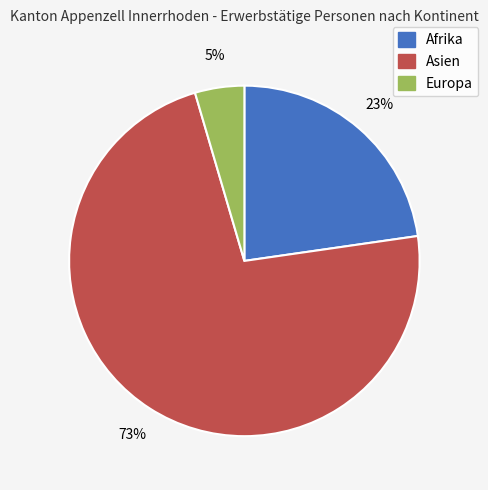

To the nearest percent, what is the average slice percentage?

33%